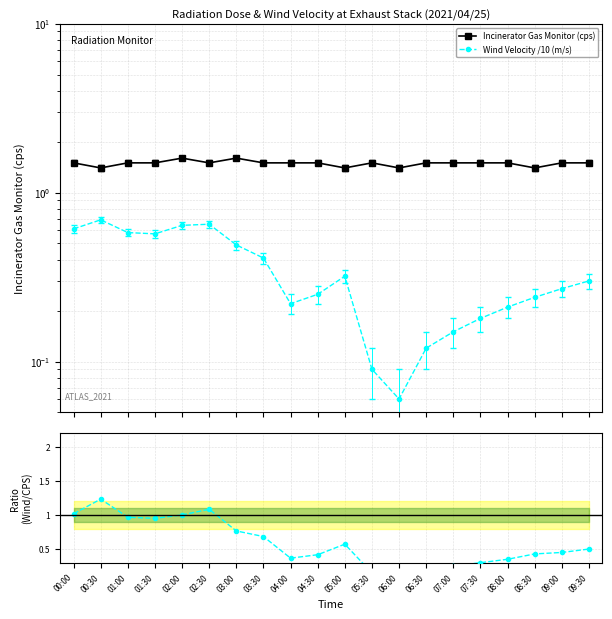

True or false: Incinerator Gas Monitor (cps) has more than 2 interior local peaks.

True